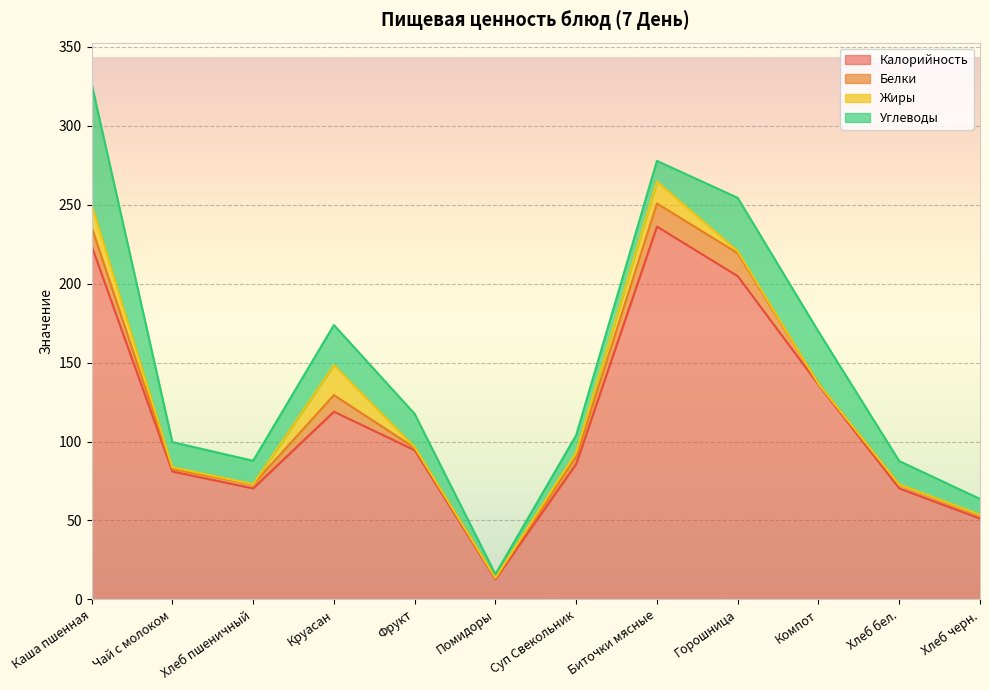

Is it true that Углеводы equals 22.5 at Горошница?

False